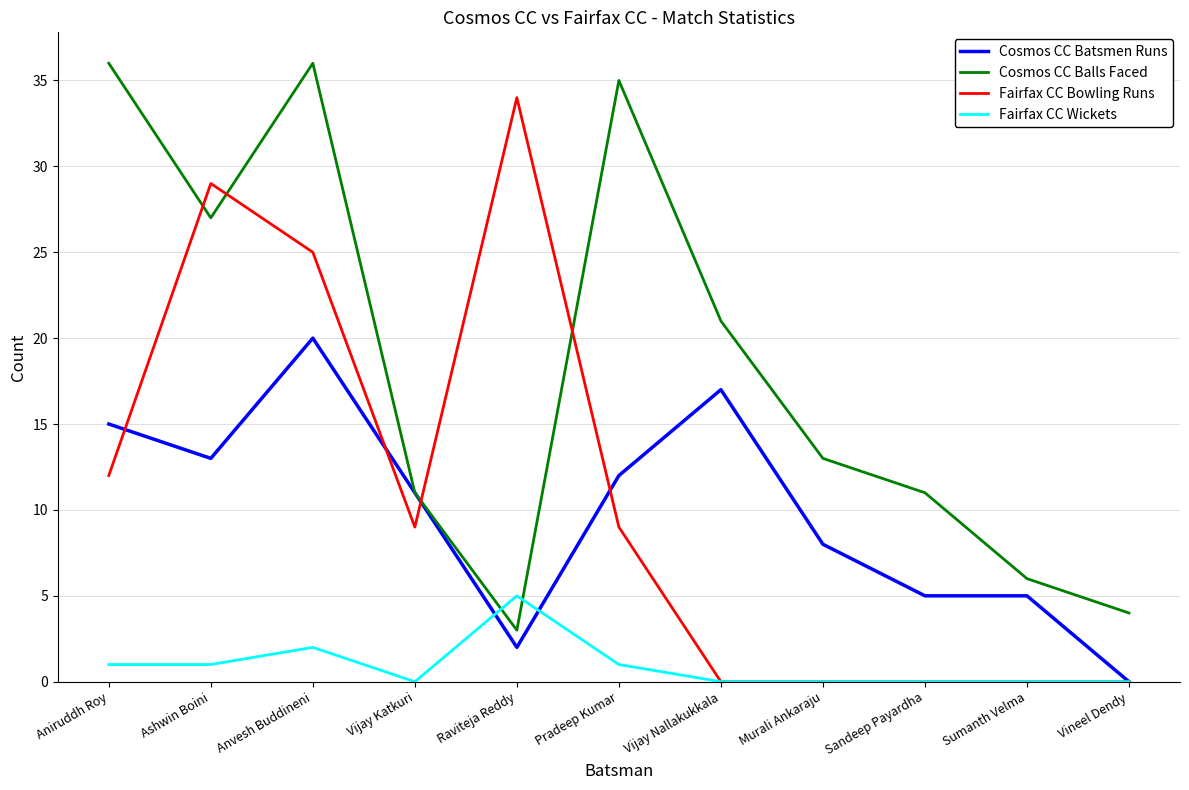

What position from the left is Aniruddh Roy?

1